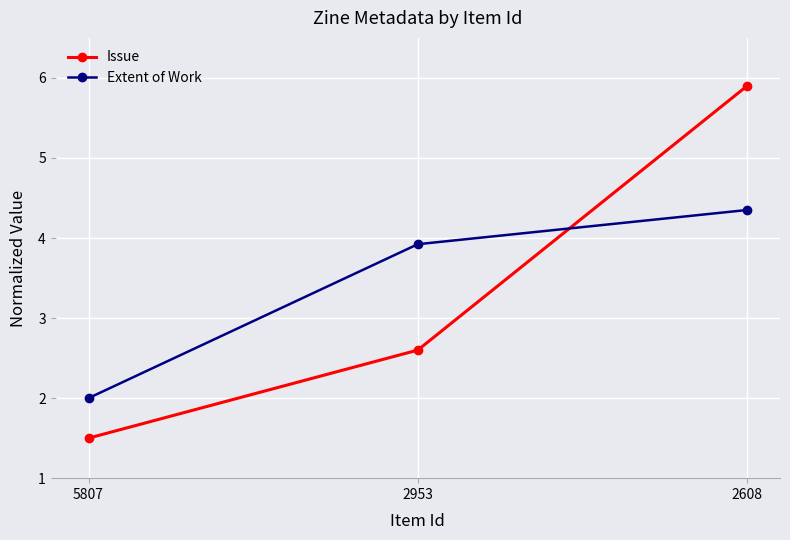

What is the average value of the Issue series?

3.3